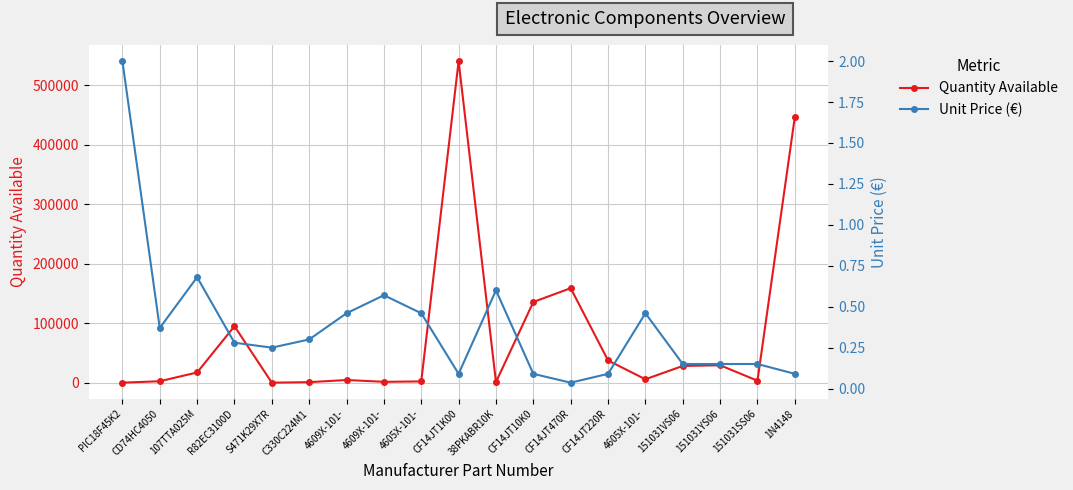

What are all the series names shown in the legend?

Quantity Available, Unit Price (€)